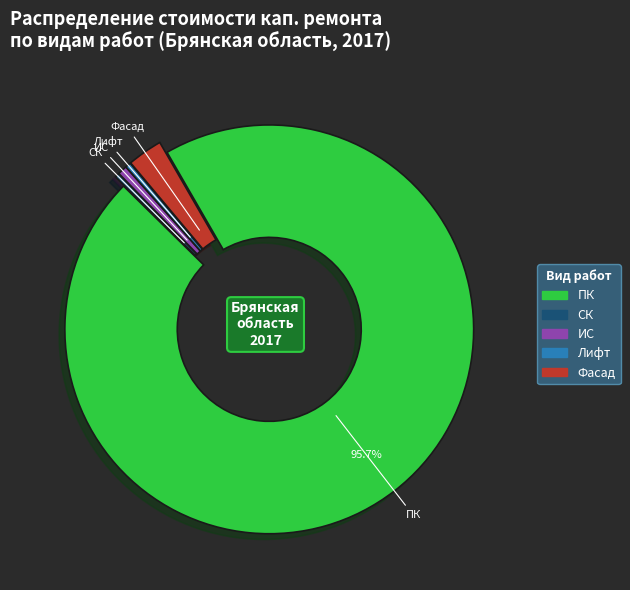

To the nearest percent, what is the combined percentage of ИС and ПК?

96%